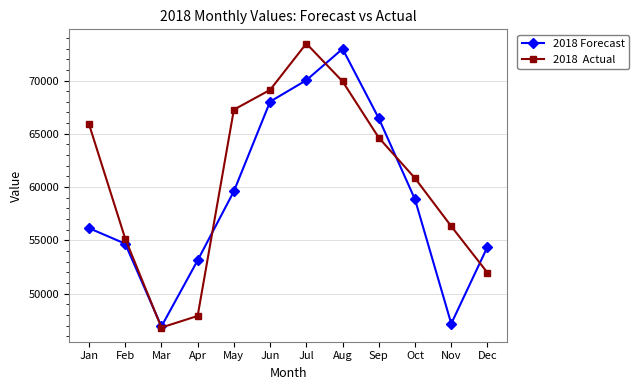

At which category is the sum across all series the highest?

Jul